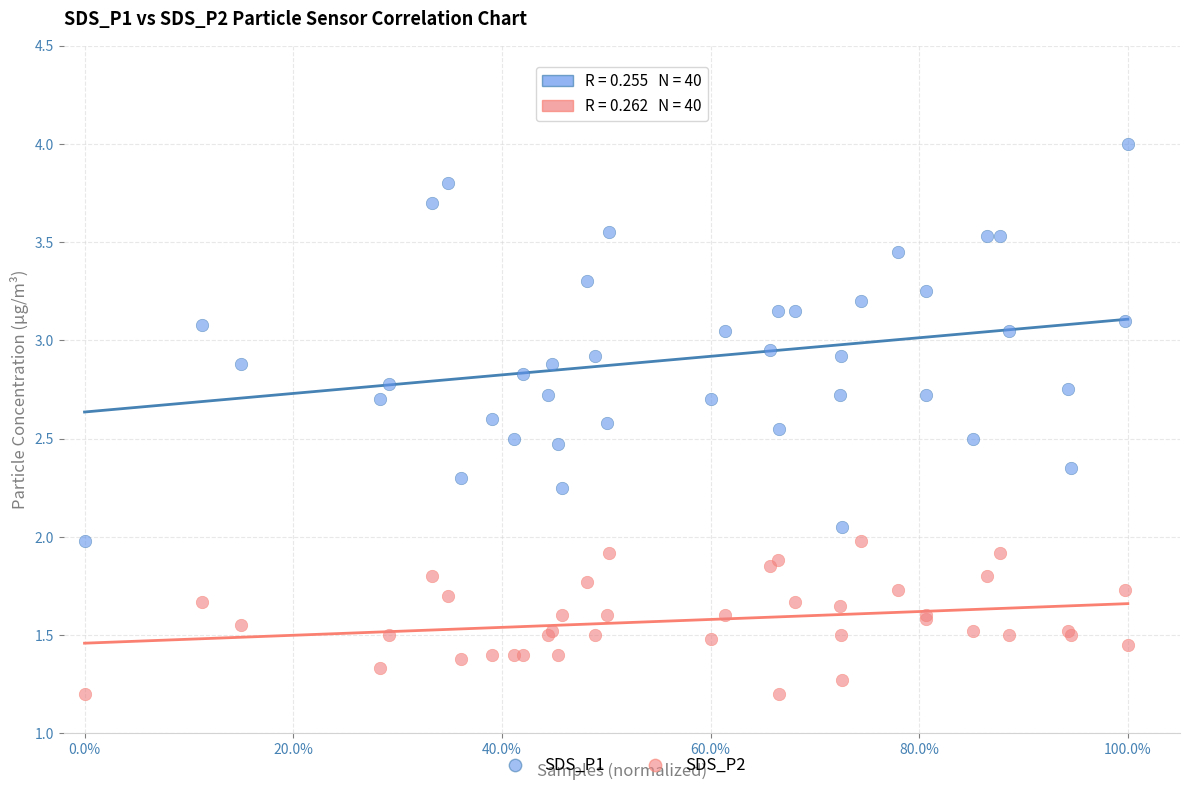

Which series has the widest spread of Y values?

SDS_P1